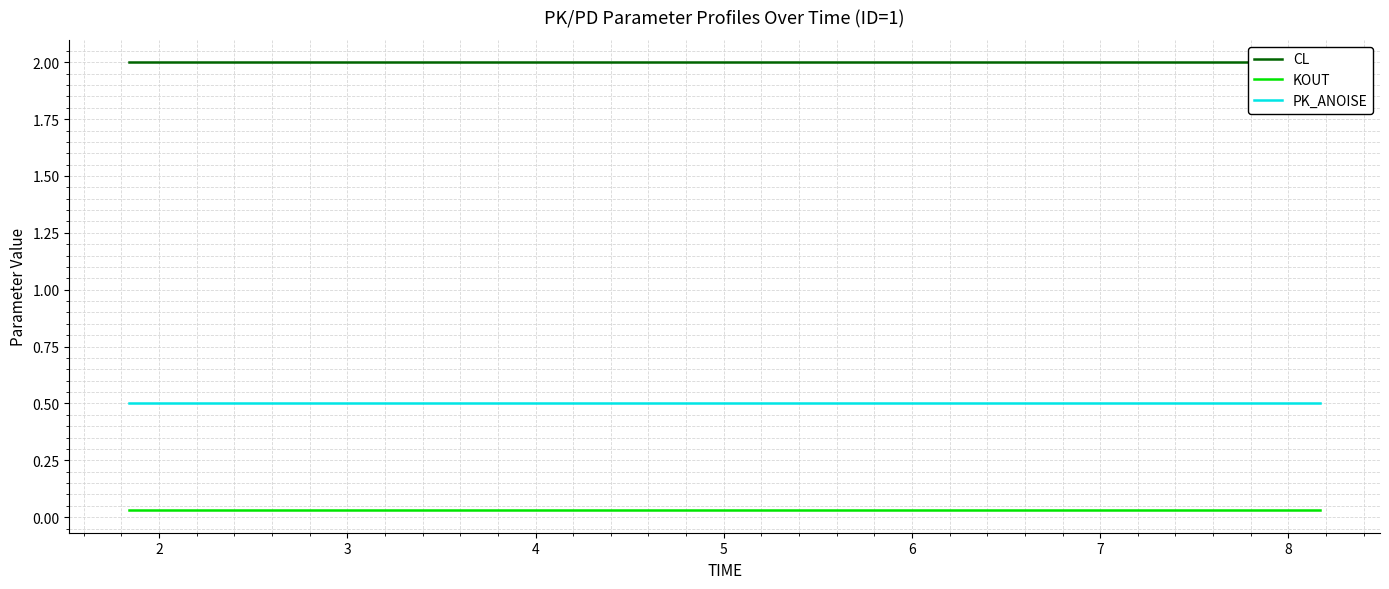

What is the lowest value of the PK_ANOISE series?

0.5